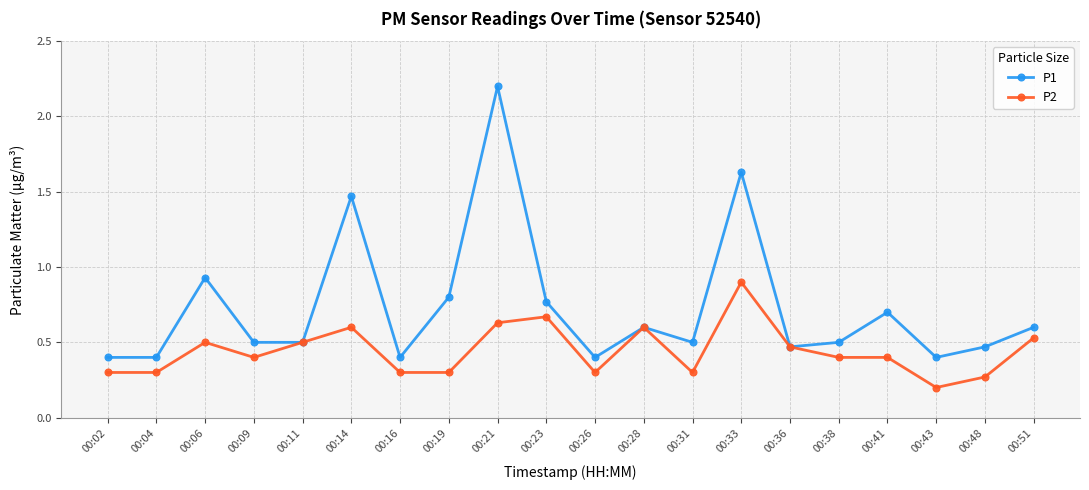

Is the value of P2 at 00:31 greater than the value of P1 at 00:11?

No